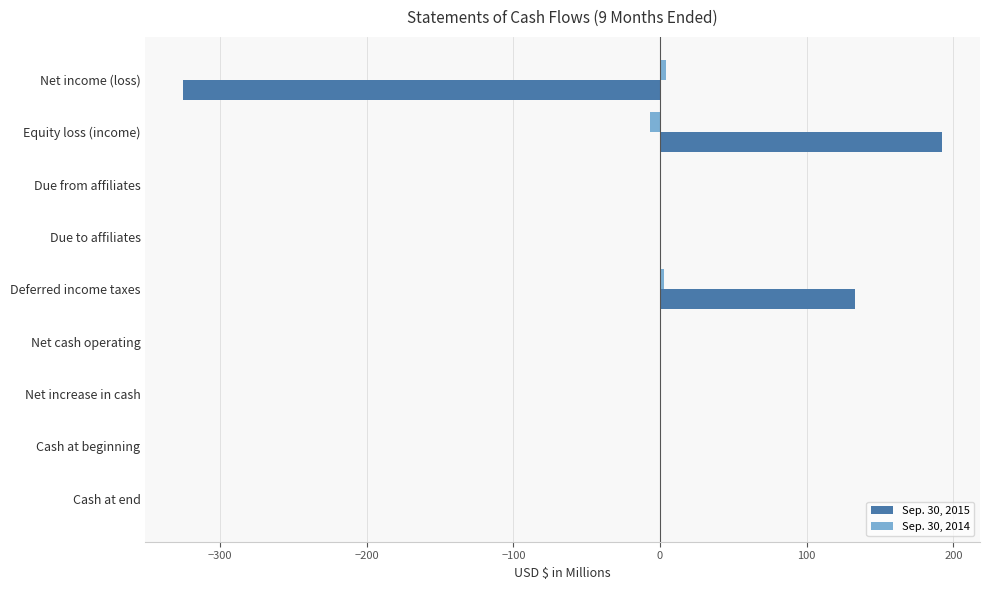

What is the highest value of the Sep. 30, 2015 series?

192.3